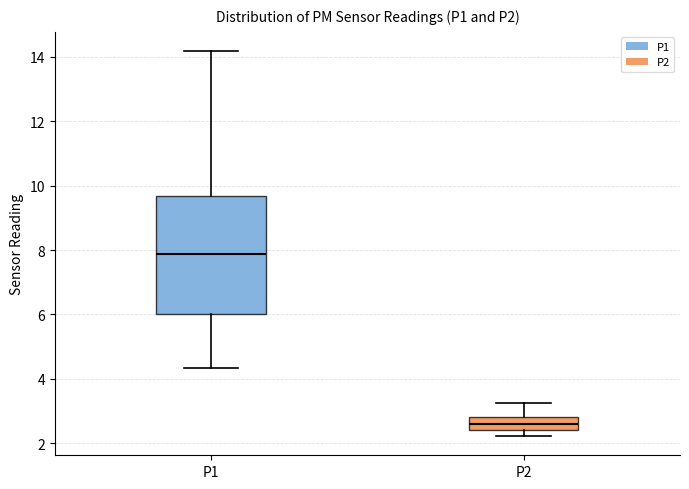

Which box has the highest median line?

P1